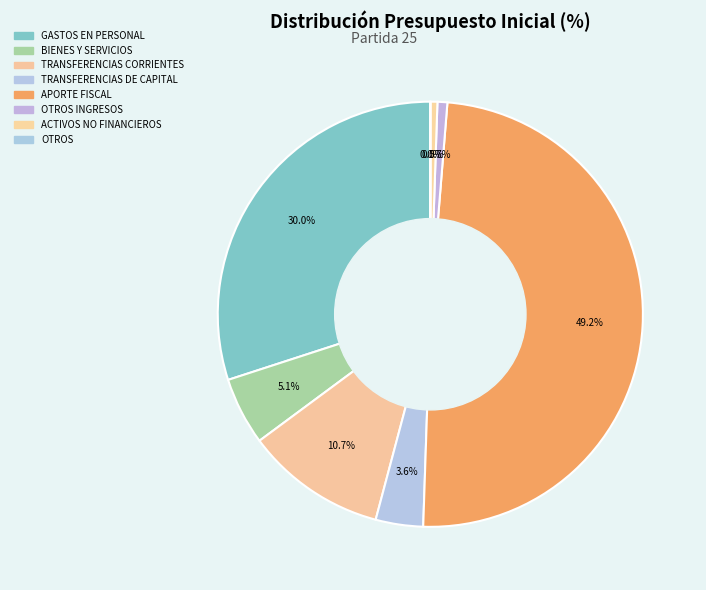

Count the number of slices in the pie.

8